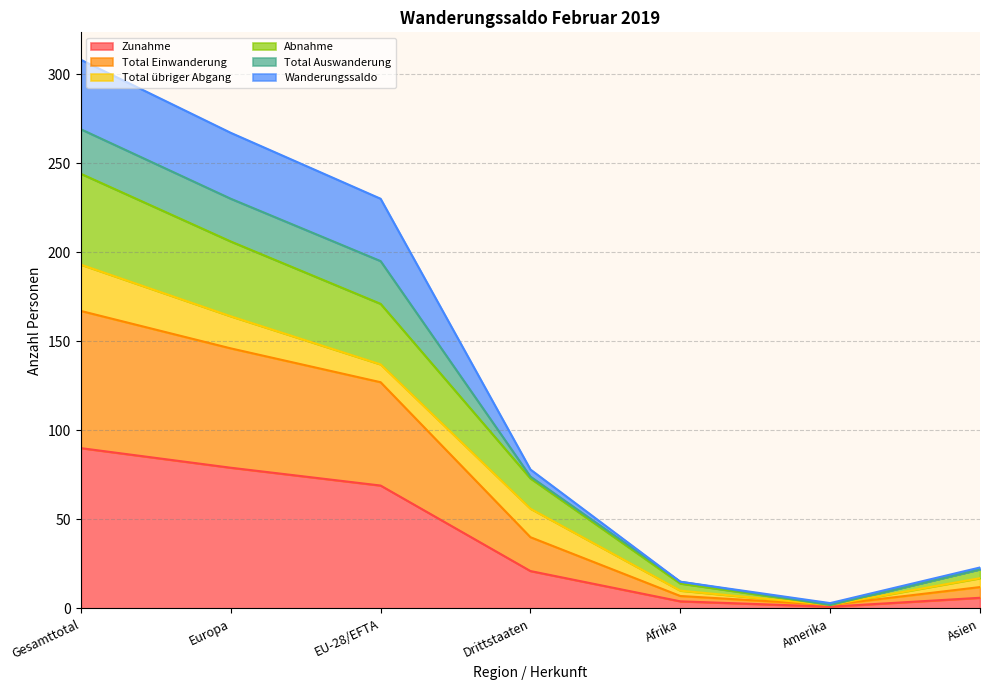

The Abnahme series shows 19 at Afrika. True or false?

False